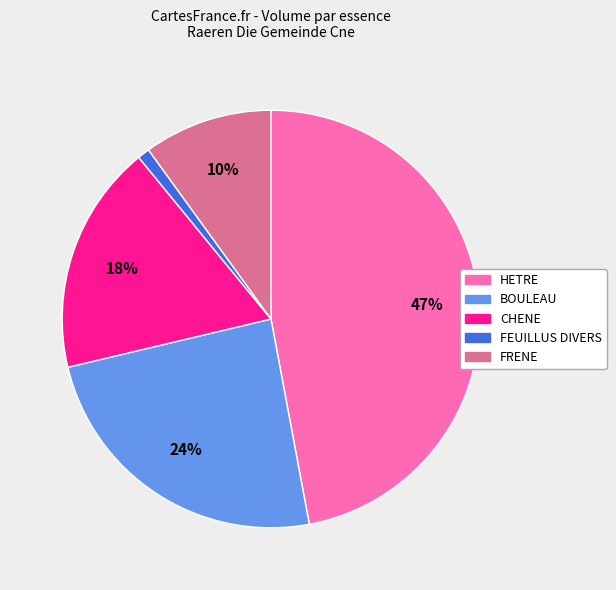

What percentage is the FEUILLUS DIVERS slice, to the nearest percent?

1%